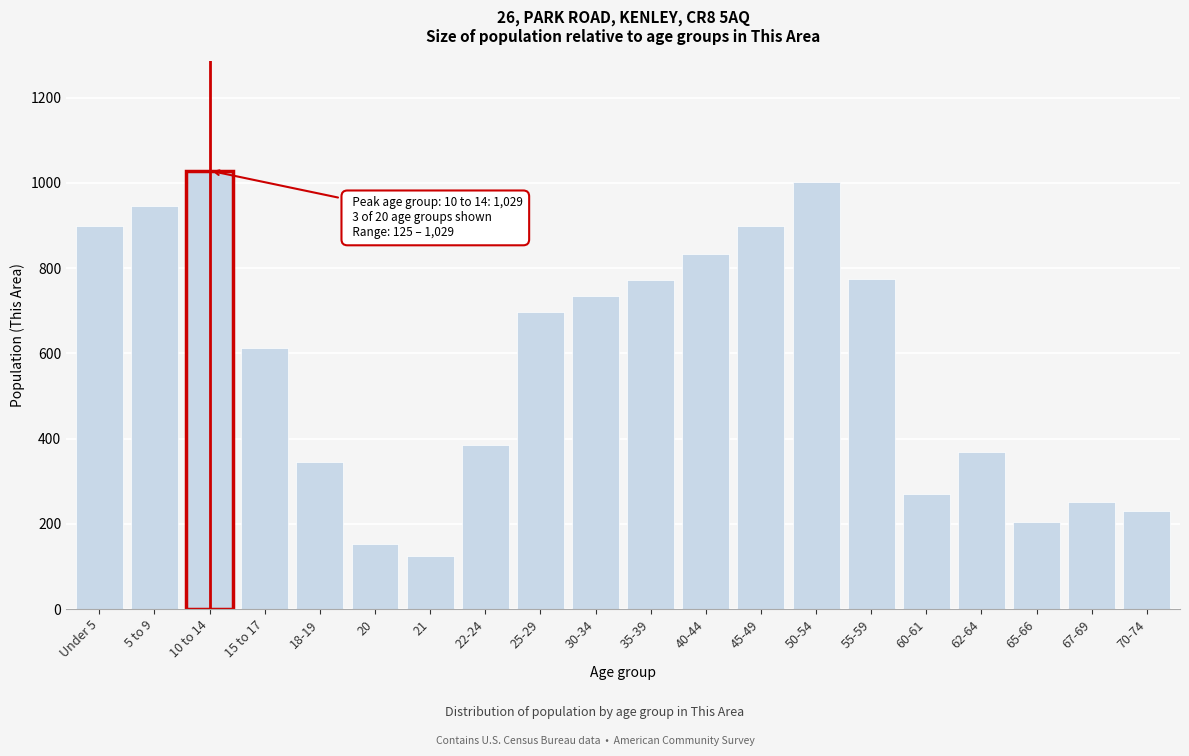

What is the label of the 17th bar from the left?

62-64